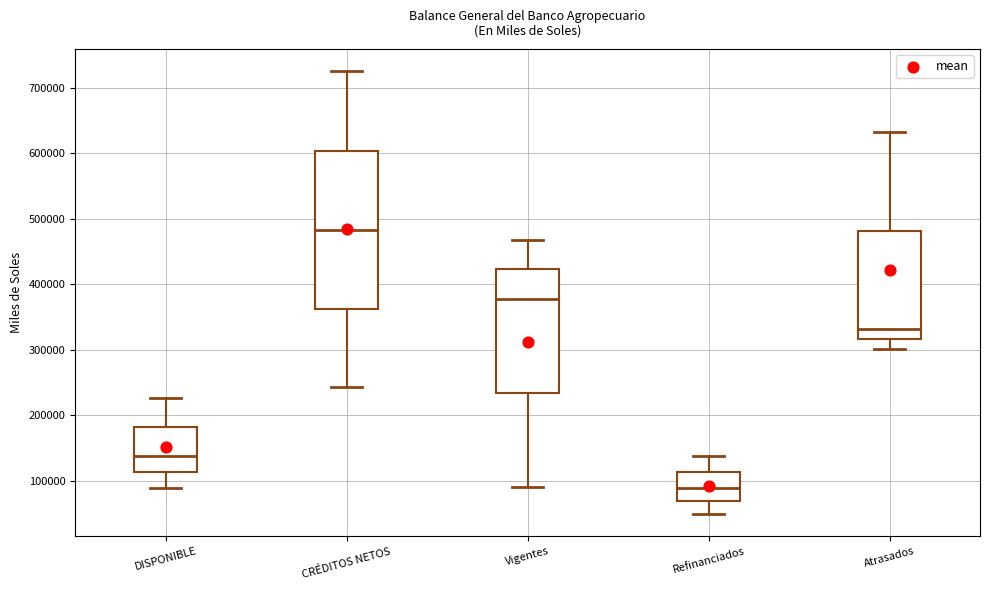

Where does the upper whisker of the box for Vigentes end on the y-axis? The values are not printed on the chart, so give them approximately, as read against the axis.

470000